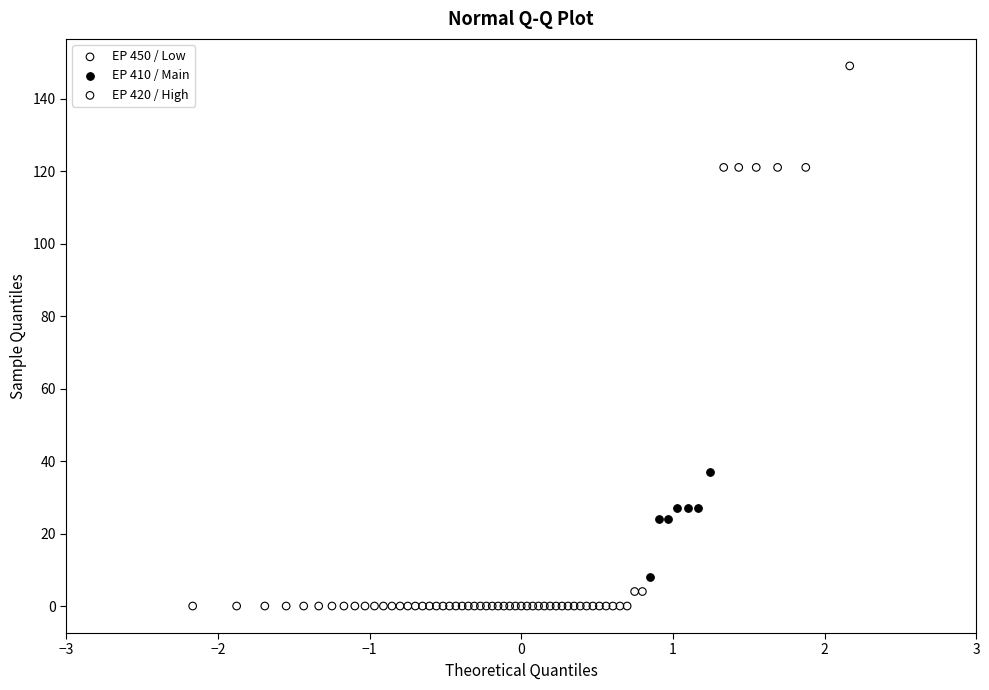

Which series reaches the maximum Y coordinate?

EP 420 / High